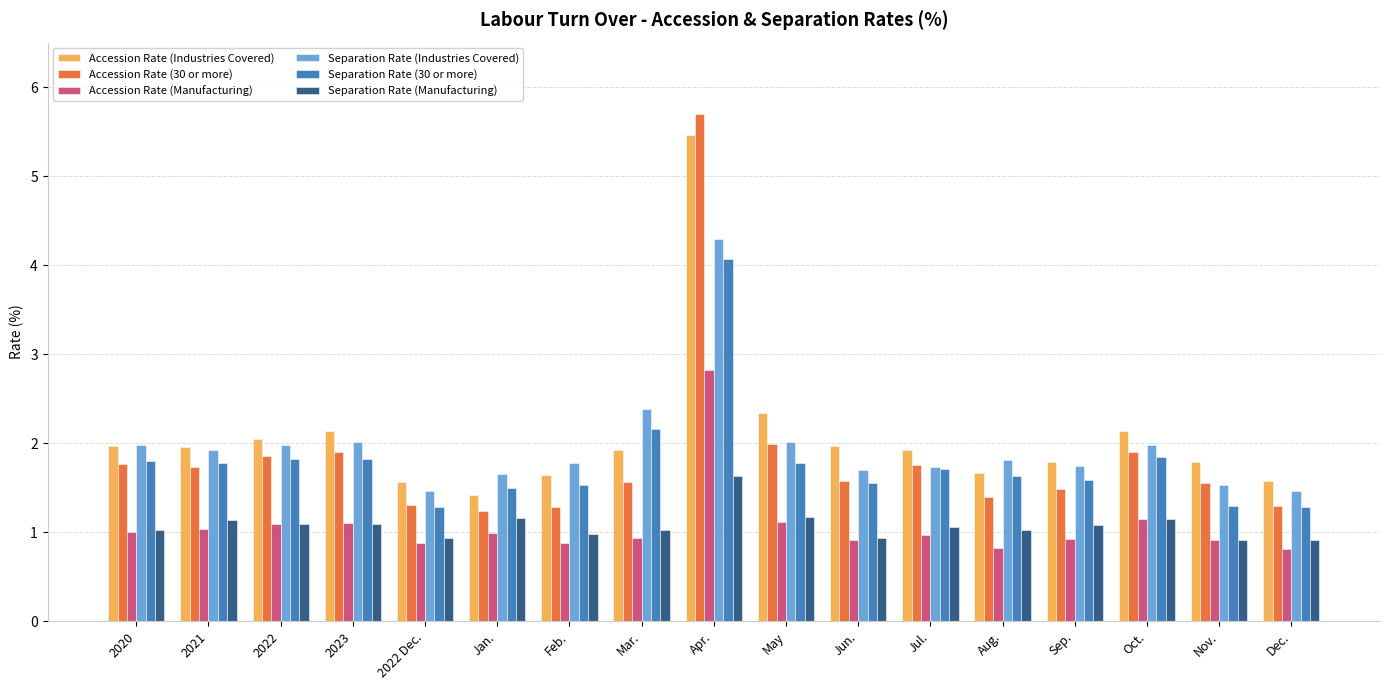

What is the approximate value of Separation Rate (Industries Covered) at May?

2.0